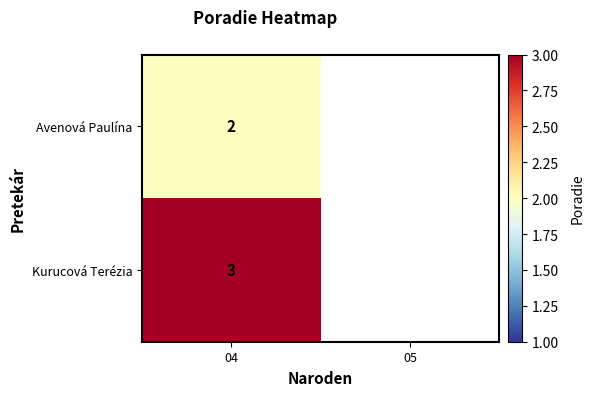

The value of Kurucová Terézia at 04 is 4. True or false?

False